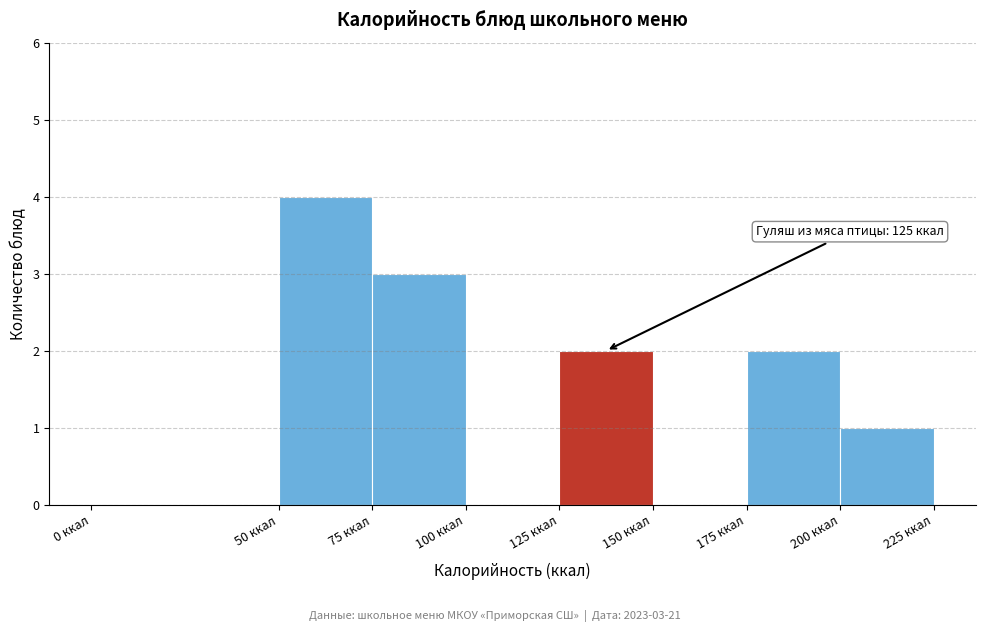

Which range on the x-axis has the tallest bar?

50 to 75